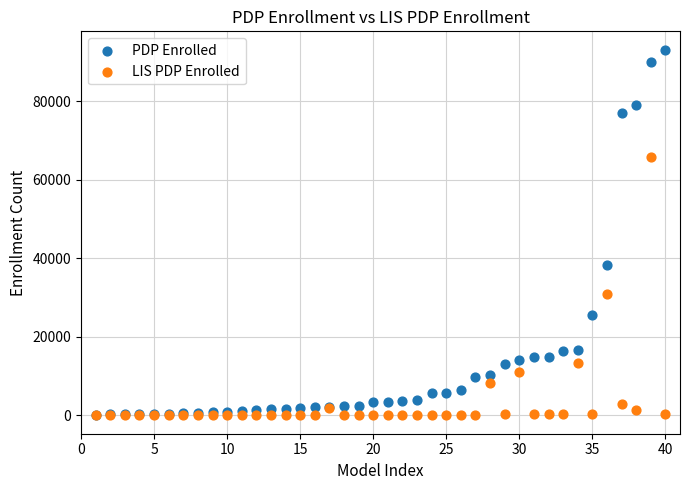

In the PDP Enrolled series, what Y value is closest to 46666?

38197